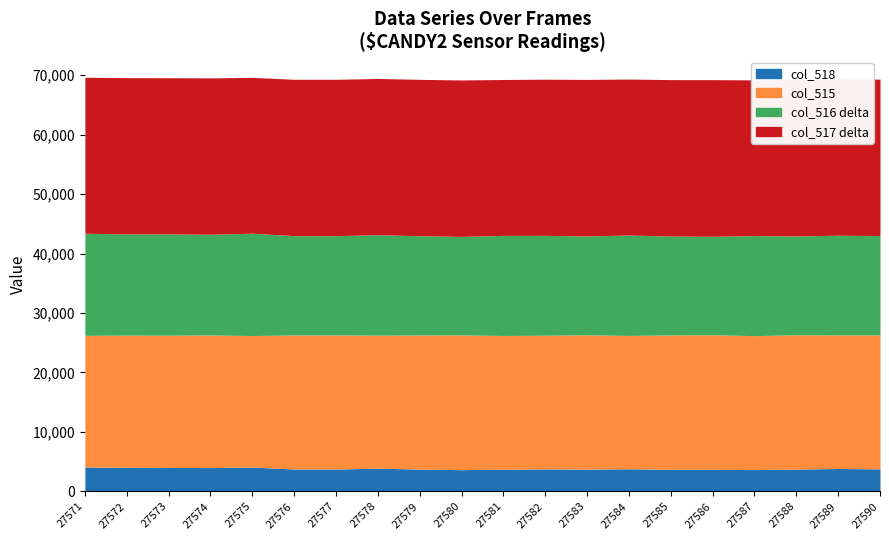

Which category has the highest value in the col_516 series?

27588